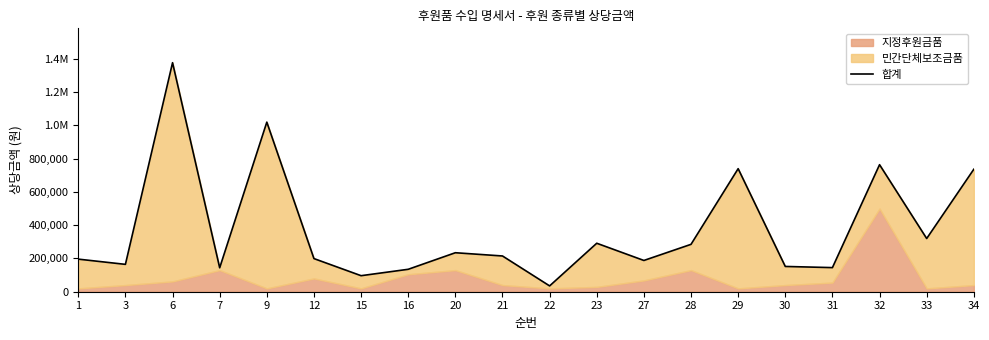

Is it true that the value at 12 is 199299?

True